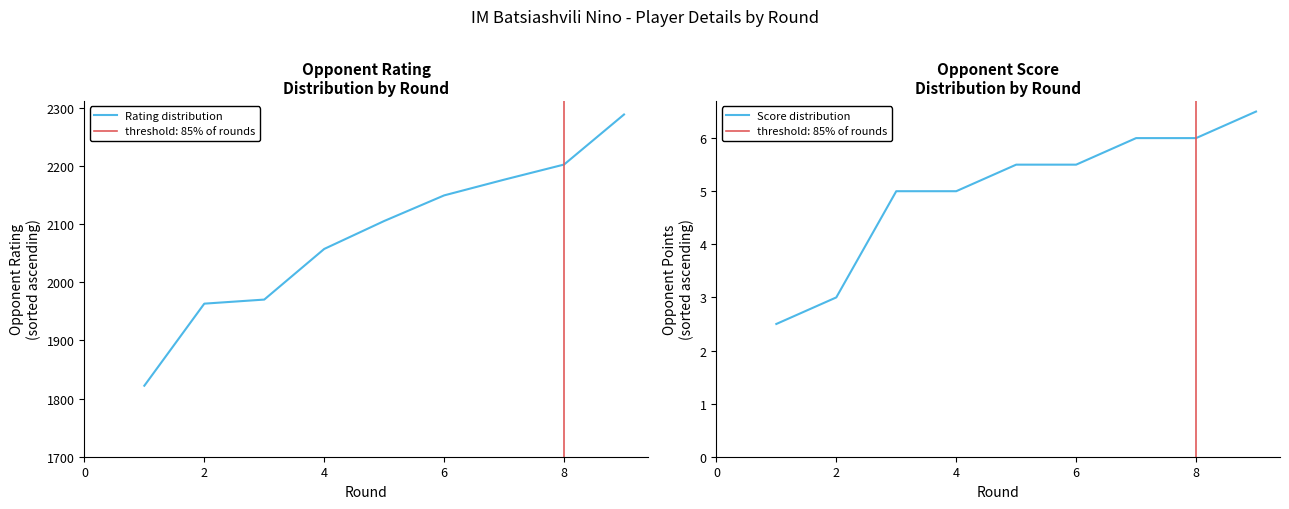

What is the lowest value of the Rating distribution series?

1822